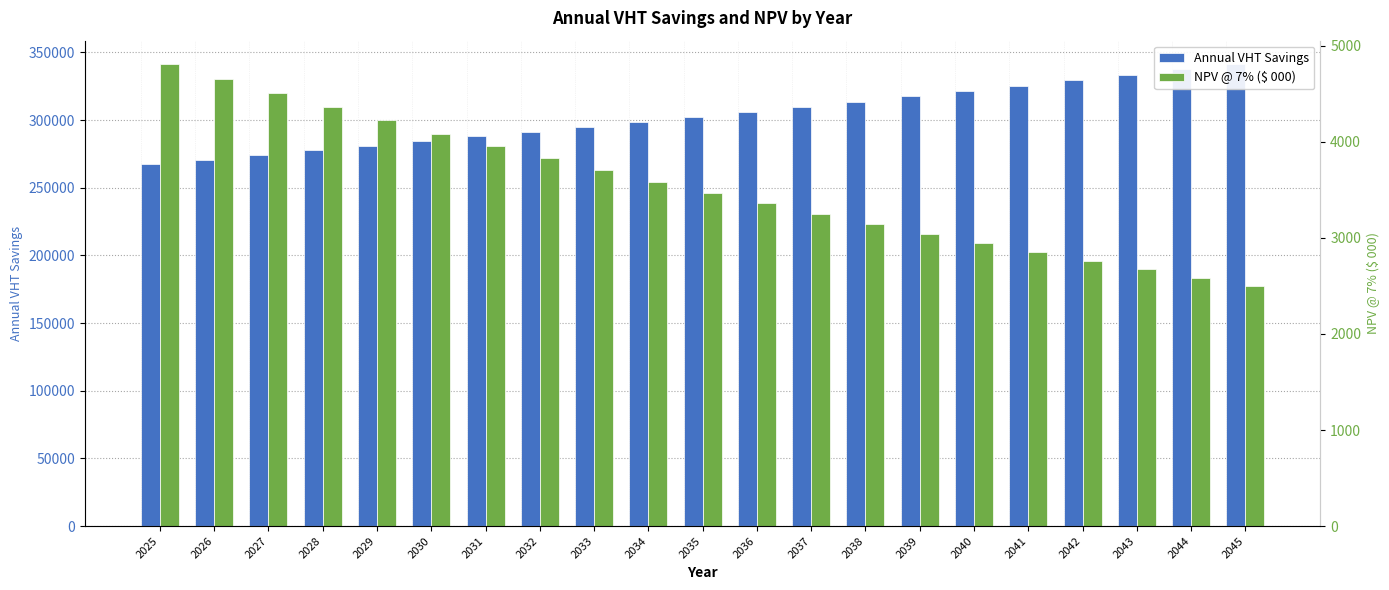

Where does the Annual VHT Savings series first go above 302281?

2035